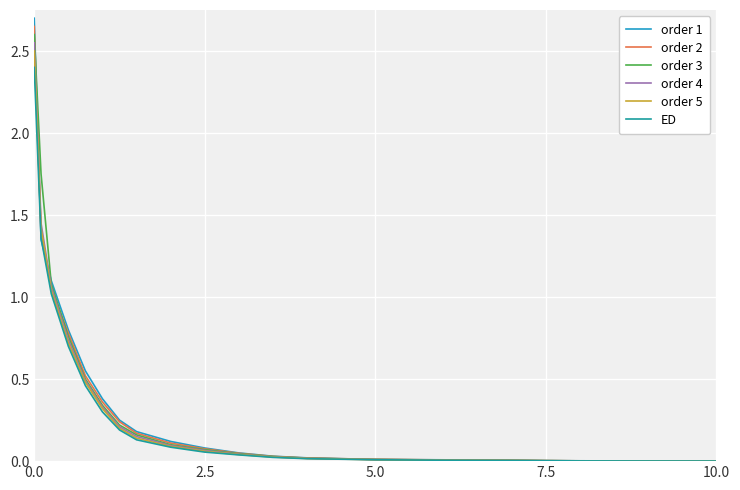

Which series has the widest spread of values?

order 1